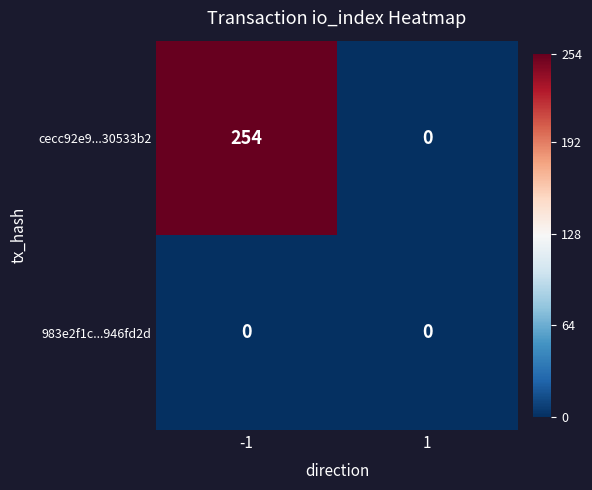

Reading right to left, list all the values displayed in this chart.

cecc92e9...30533b2: 1=0	-1=254
983e2f1c...946fd2d: 1=0	-1=0